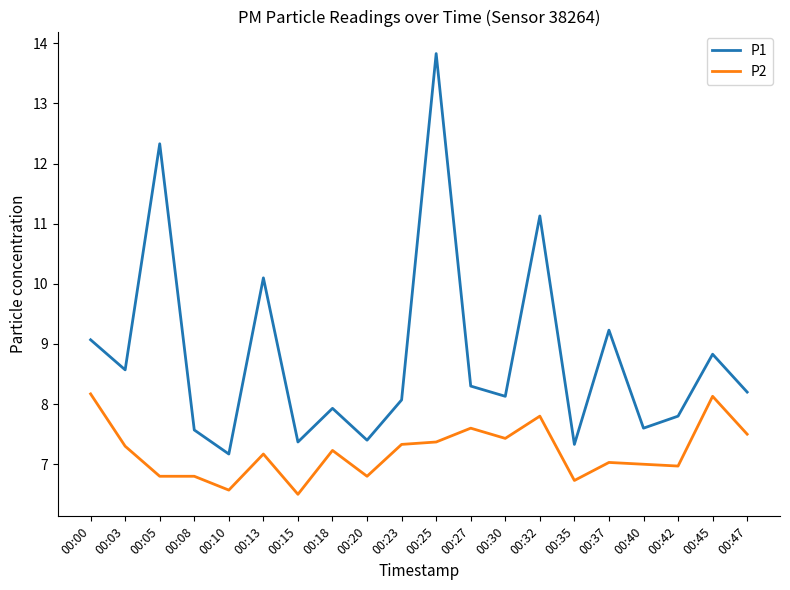

Is it true that P2 equals 11.6 at 00:20?

False